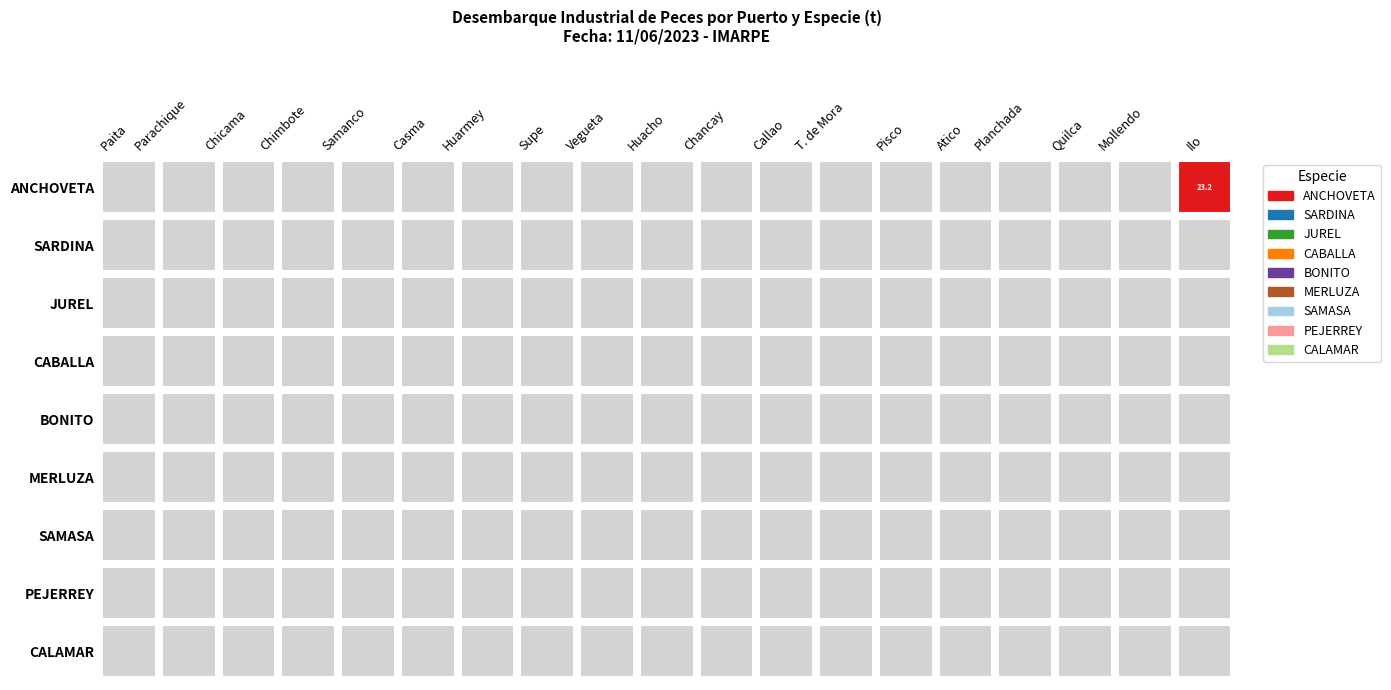

Rank the series by their maximum value, from highest to lowest.

ANCHOVETA, SARDINA, JUREL, CABALLA, BONITO, MERLUZA, SAMASA, PEJERREY, CALAMAR